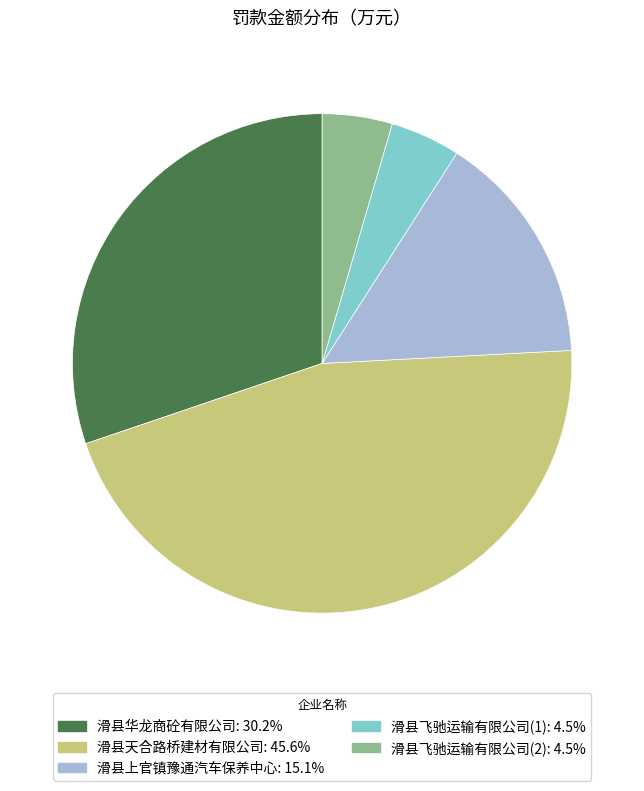

What is the largest slice in the pie chart?

滑县天合路桥建材有限公司